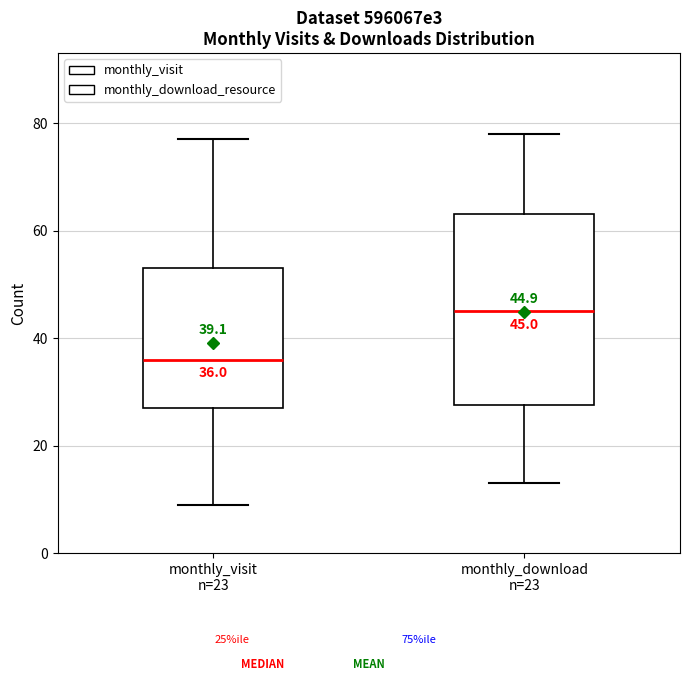

Which box's median line is the lowest?

monthly_visit n=23